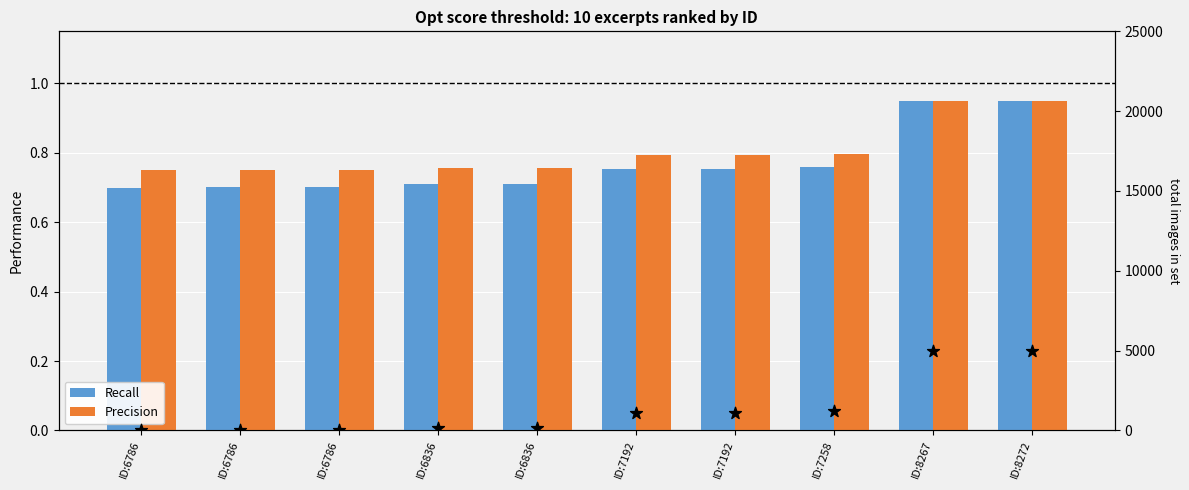

Which series reaches the maximum Y coordinate?

Recall